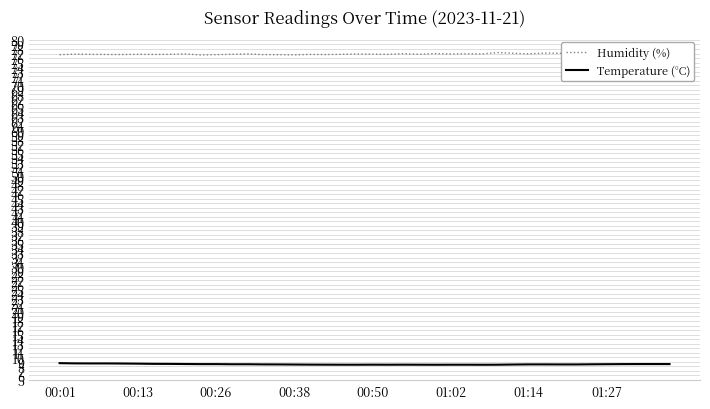

Does the chart have visible grid lines?

Yes